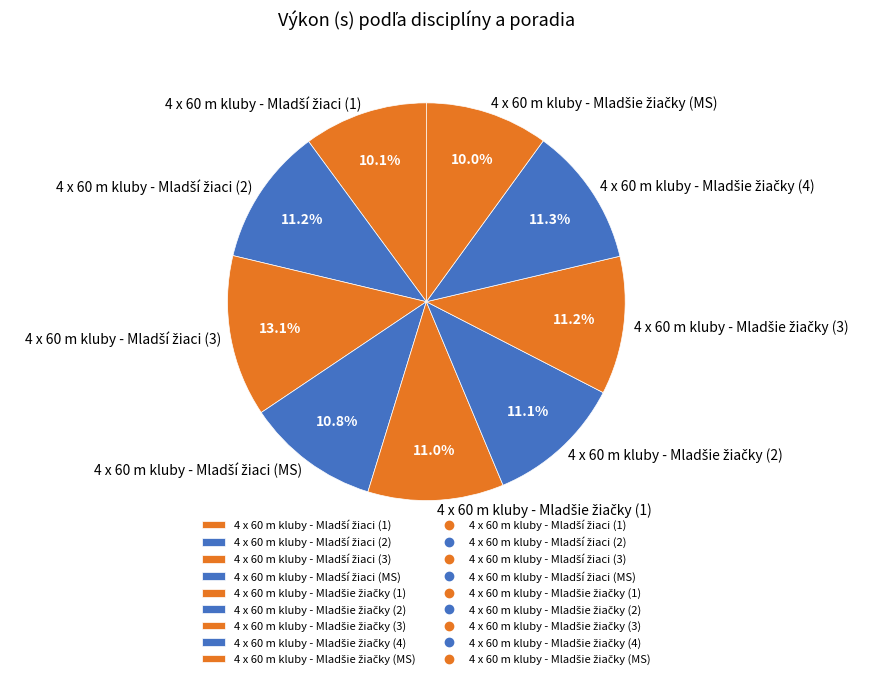

How many segments does this pie chart have?

9